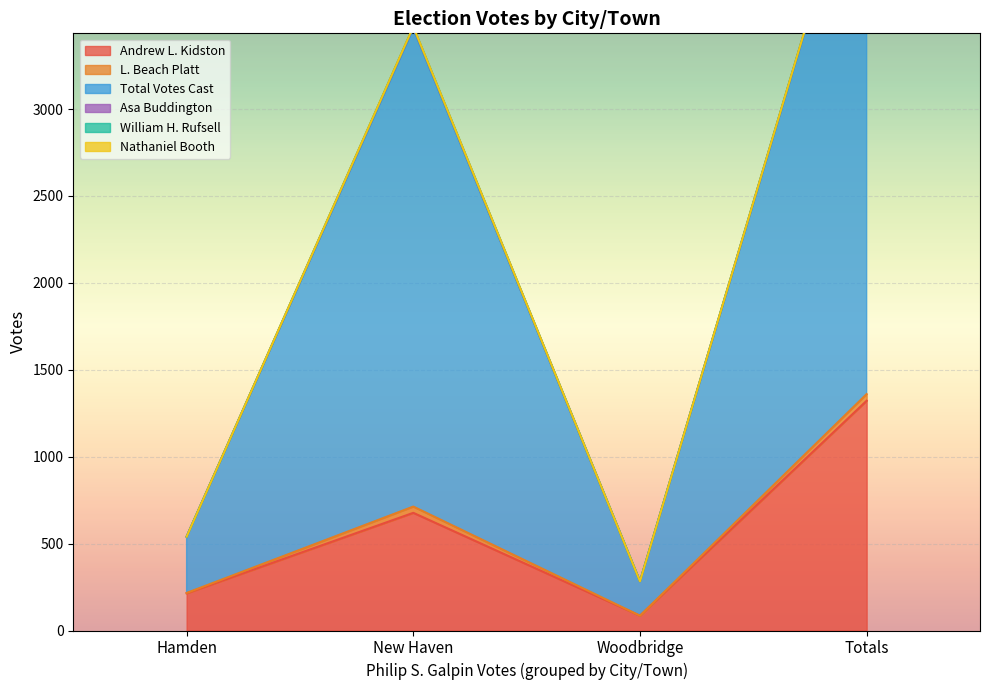

List the labels in order of Andrew L. Kidston value, smallest first.

Woodbridge, Hamden, New Haven, Totals